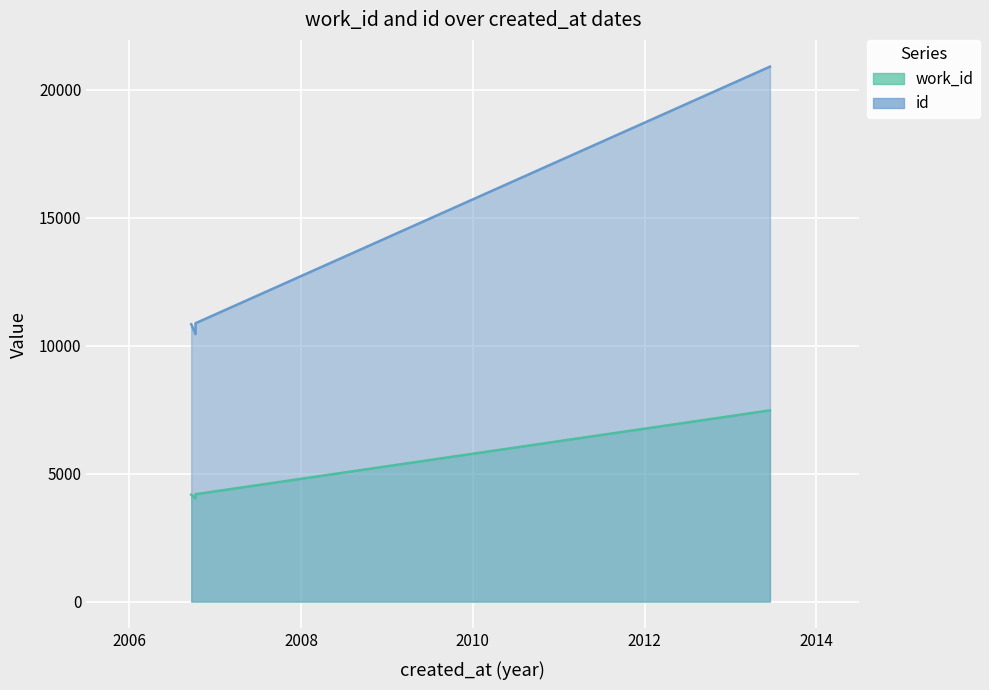

What is the difference between the highest and lowest values at 2006-10-09?

6659